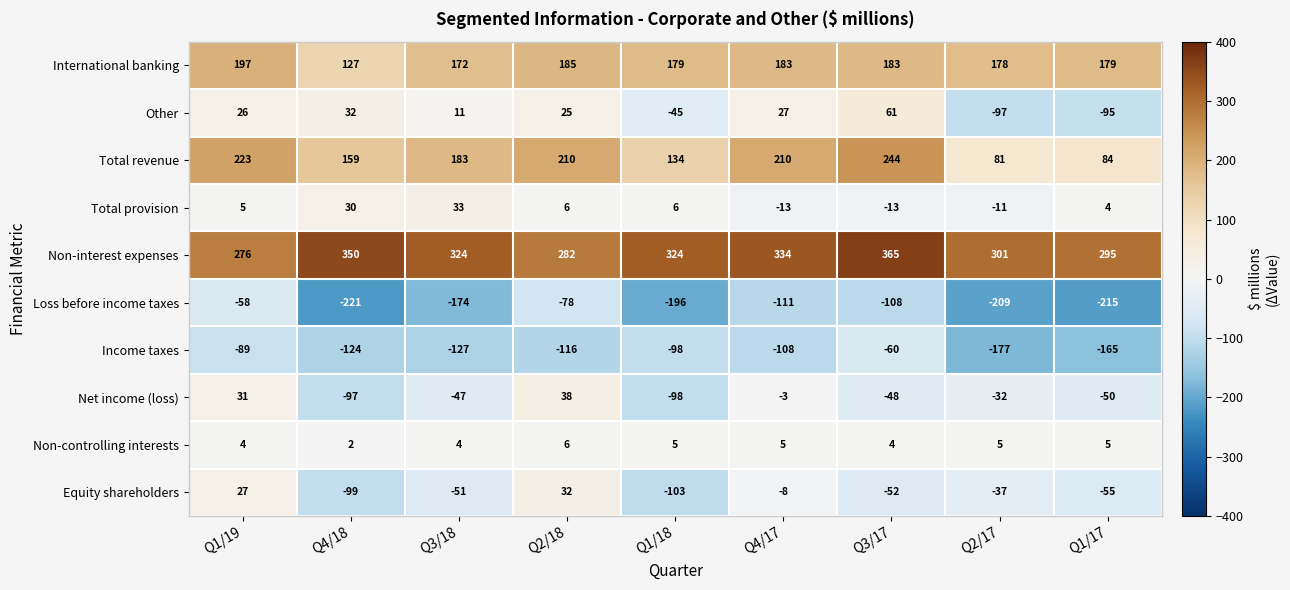

Which series changed the most between Q1/19 and Q3/17?

Non-interest expenses